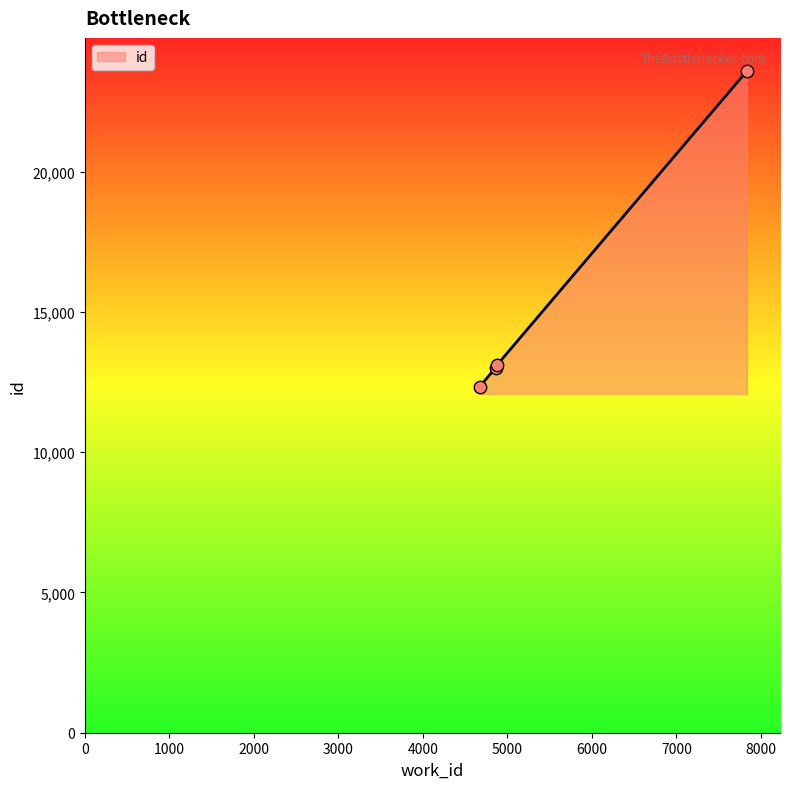

What is the greatest value displayed?

23587